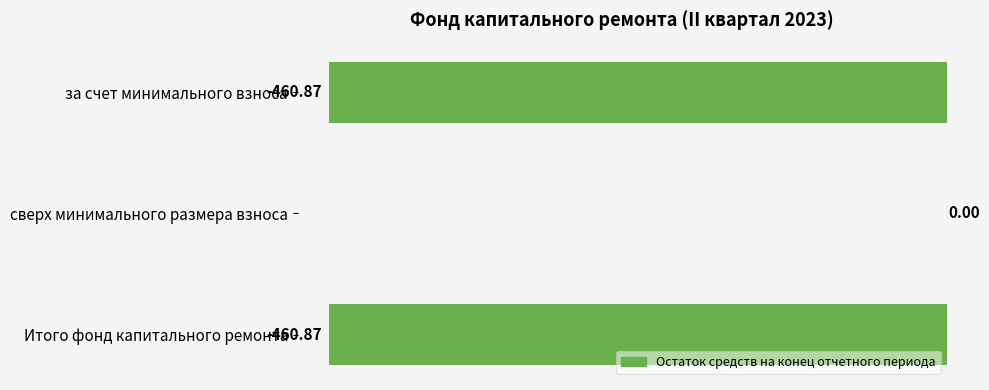

What is the sum of the values at Итого фонд капитального ремонта and за счет минимального взноса?

-921.7